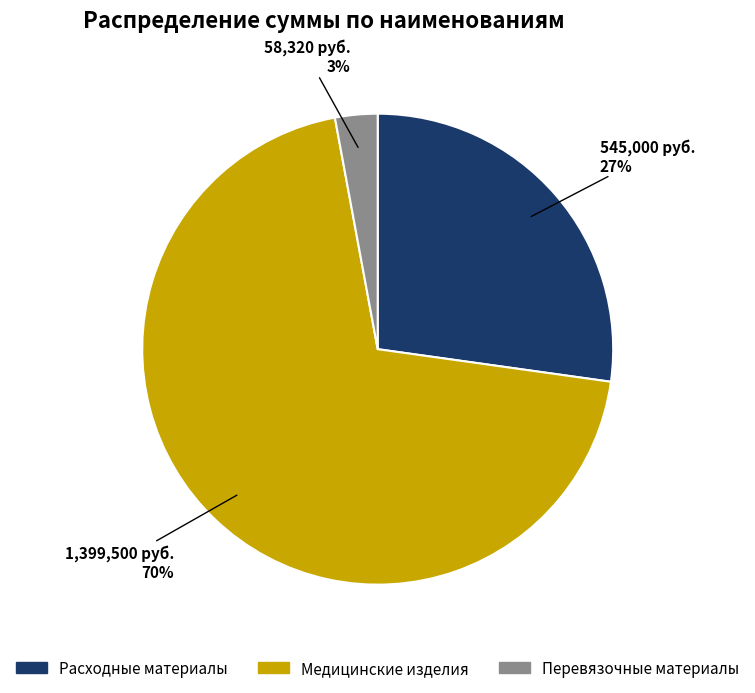

Which has a higher value, Расходные материалы or Перевязочные материалы?

Расходные материалы